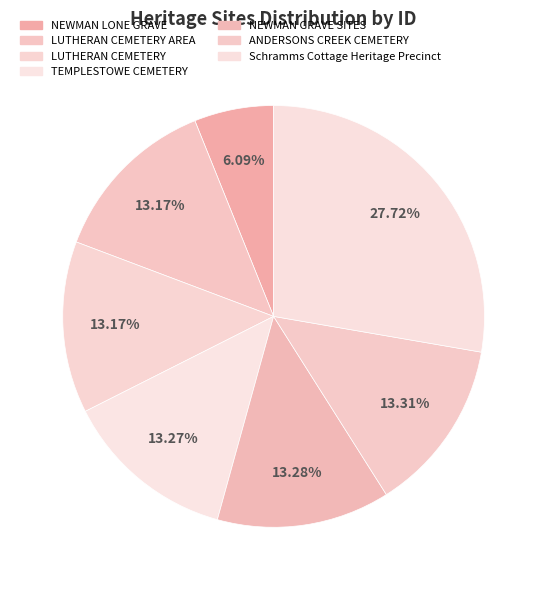

What percentage is NOT represented by Schramms Cottage Heritage Precinct?

72.3%